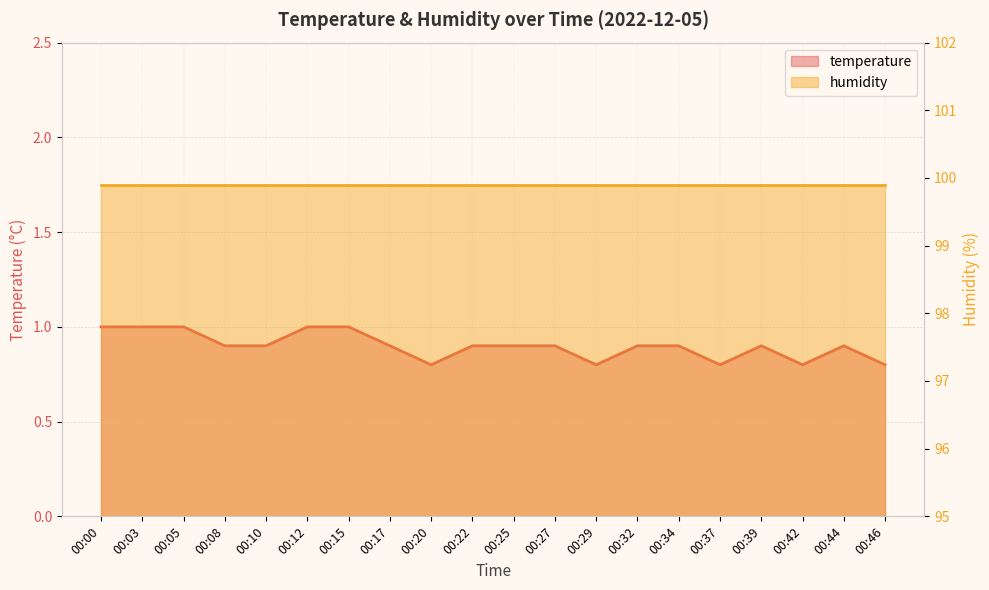

Reading left to right, transcribe all the data shown in this chart.

1.0	1.0	1.0	0.9	0.9	1.0	1.0	0.9	0.8	0.9	0.9	0.9	0.8	0.9	0.9	0.8	0.9	0.8	0.9	0.8